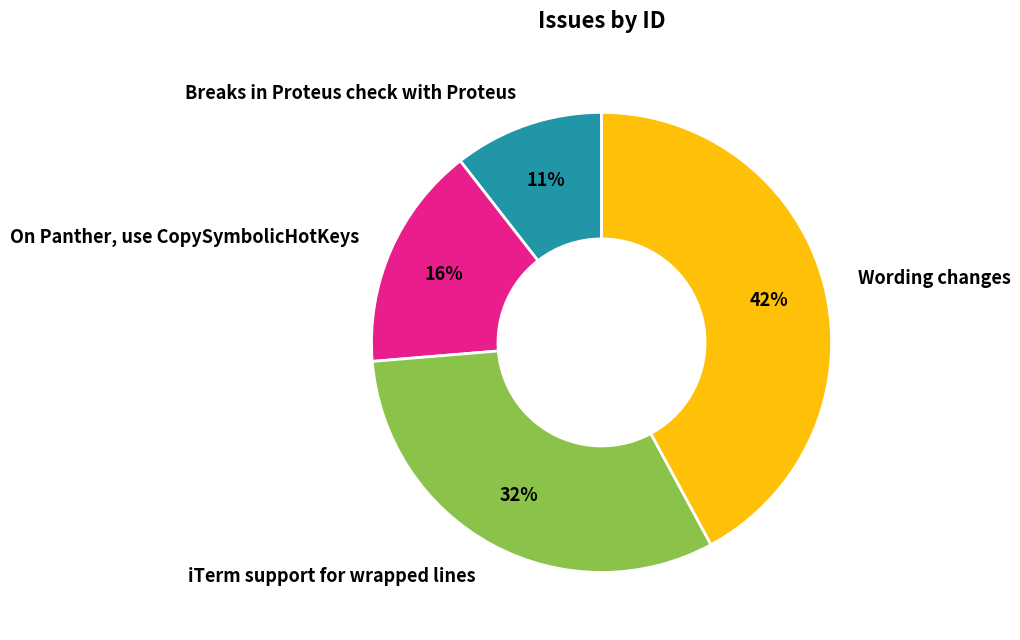

To the nearest percent, what is the average slice percentage?

25%